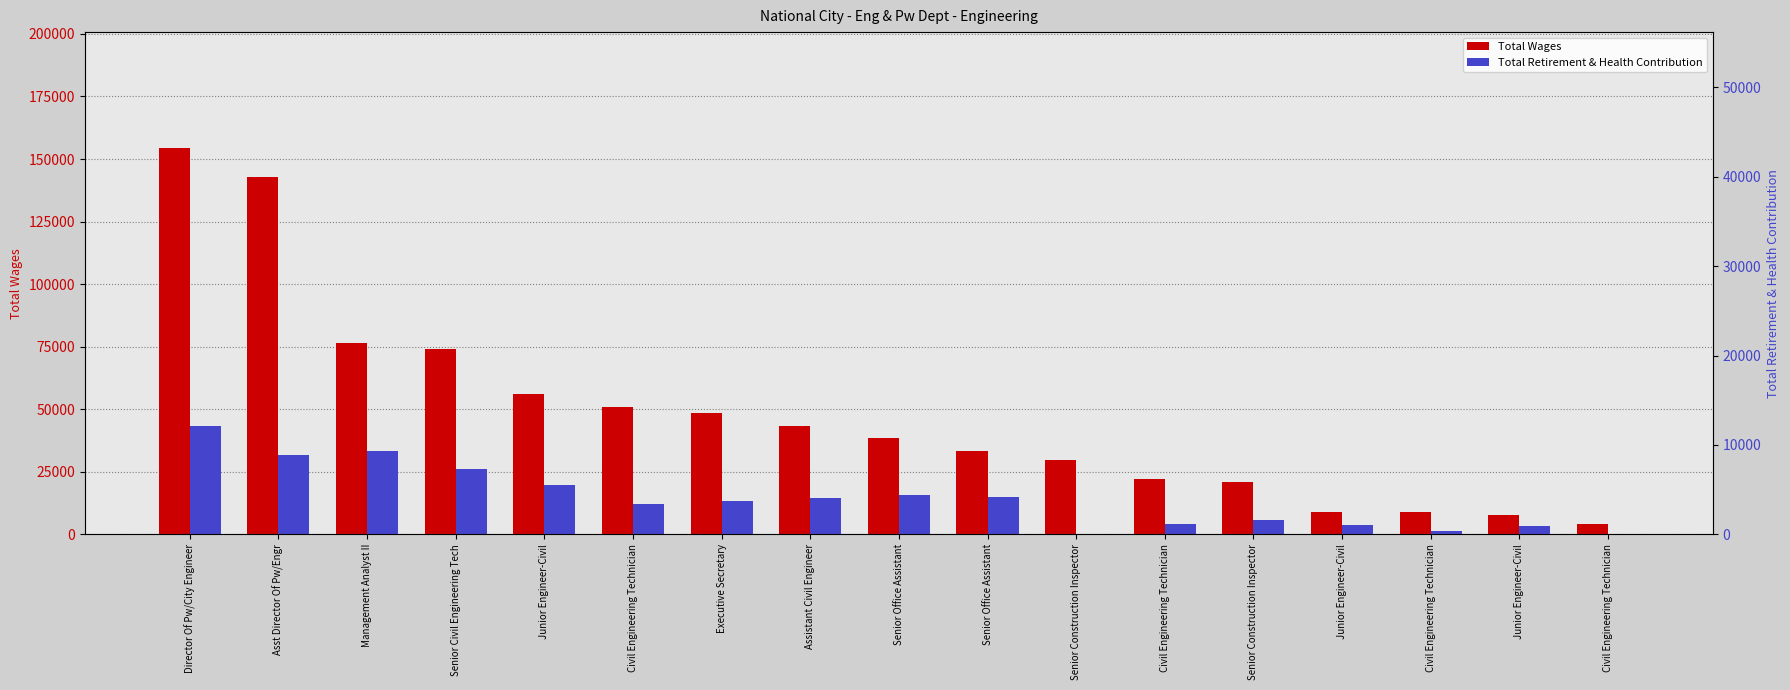

Reading right to left, extract all data points from this chart.

Total Wages: 3979	7870	8802	8920	20903	22180	29739	33489	38395	43467	48467	50767	55973	74002	76495	142934	154412
Total Retirement & Health Contribution: 52	3351	1495	3622	5526	4256	0	14719	15547	14427	13118	12026	19850	26223	33141	31513	43216